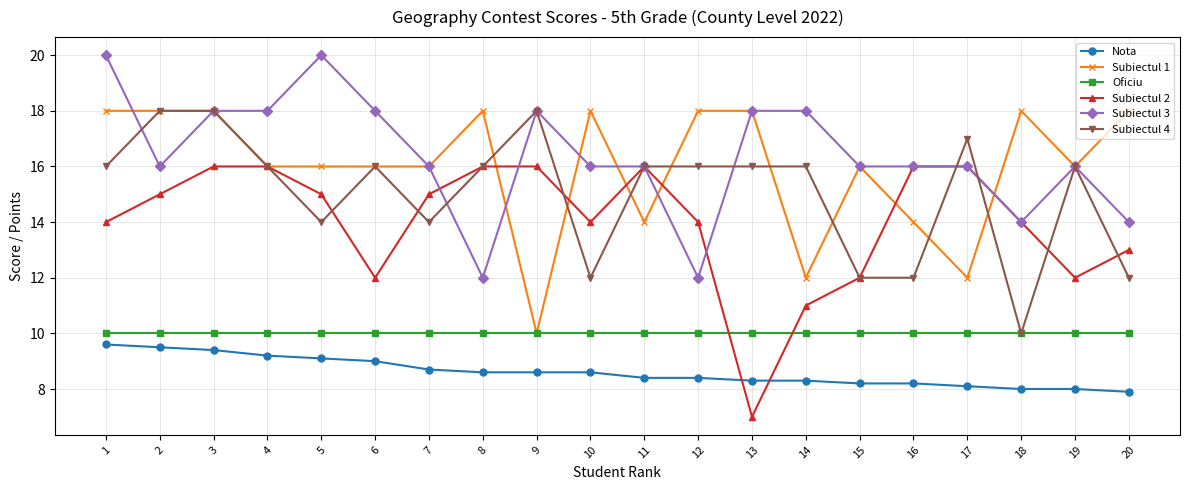

True or false: Oficiu and Nota cross at least once.

False